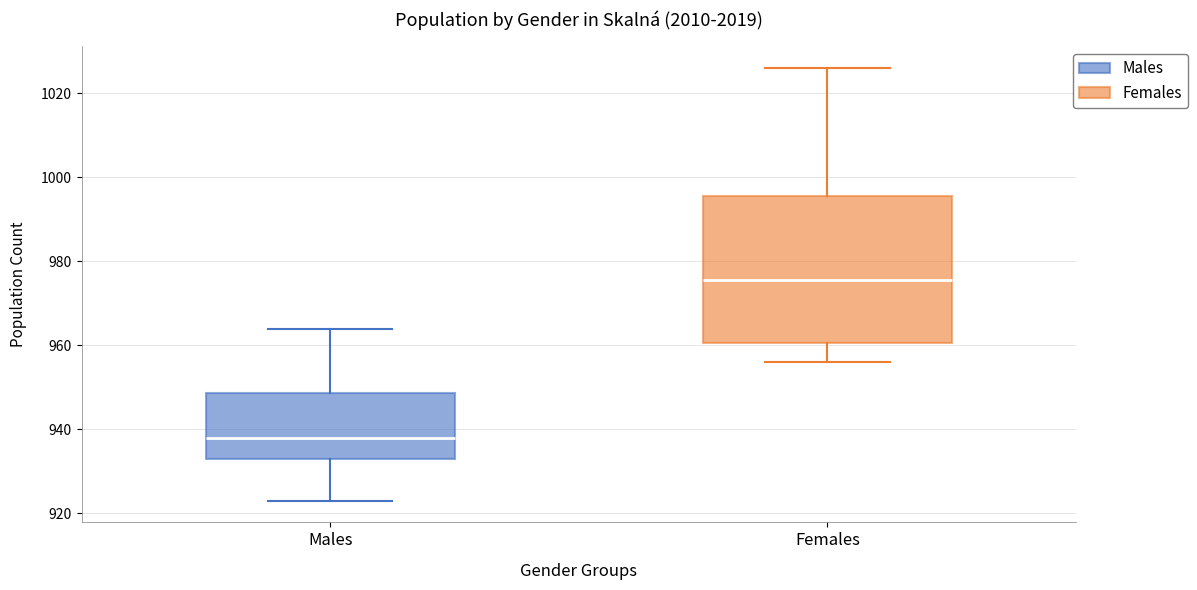

Reading left to right, transcribe this box plot: for each box, give where its median line is, the range the box spans, and where its two whiskers end, as read against the y-axis. The values are not printed on the chart, so give them approximately, as read against the axis.

Males: median 938, box 934 to 948, whiskers 924 to 964
Females: median 976, box 960 to 996, whiskers 956 to 1026